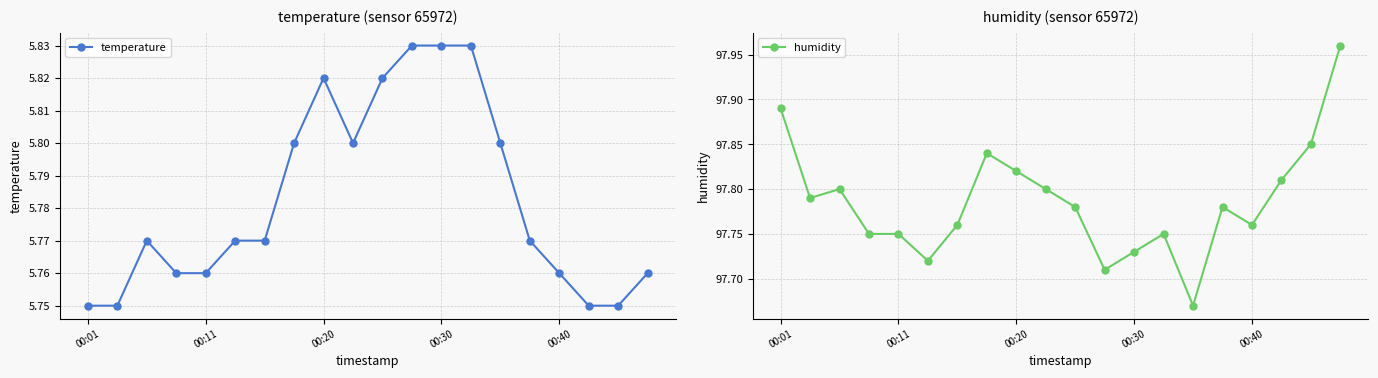

Is this an area chart (filled region under the line)?

No